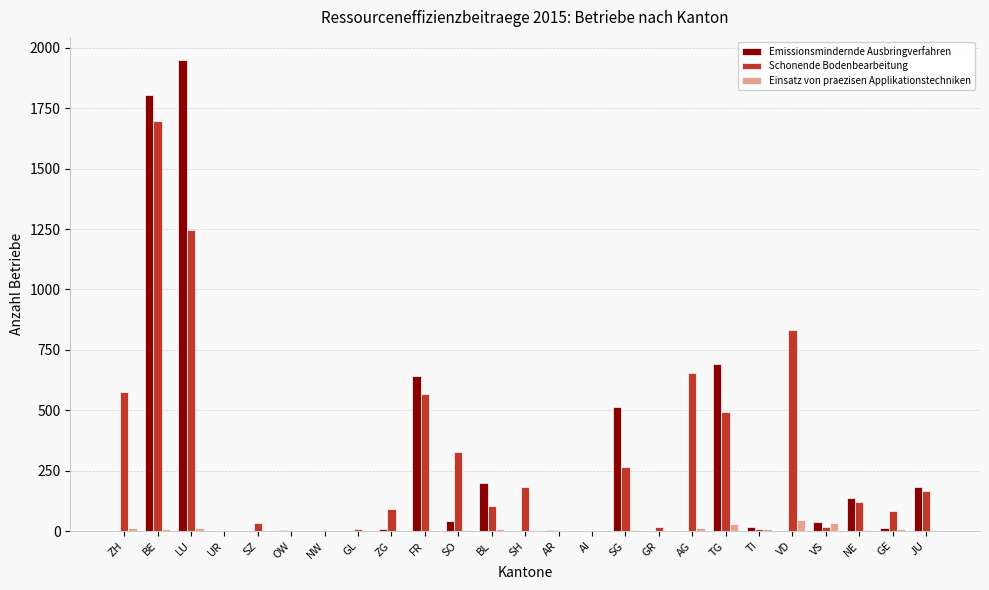

What is the maximum value shown in the chart?

1948